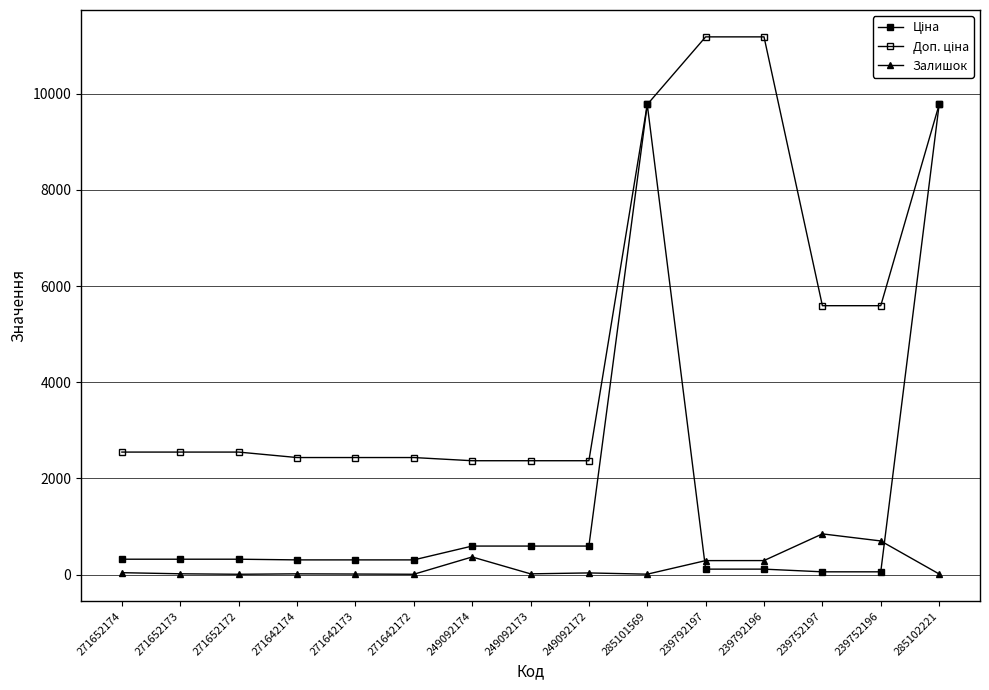

Rank the series at 271642174 from lowest to highest value.

Залишок, Ціна, Доп. ціна